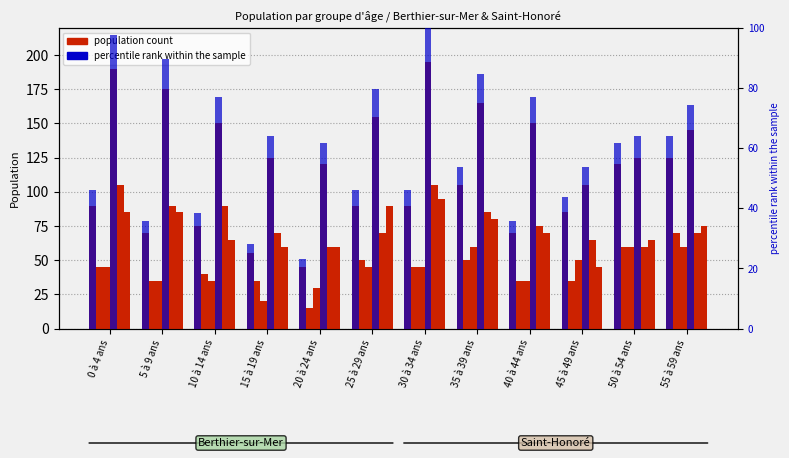

Reading left to right, transcribe all the data shown in this chart.

Berthier-sur-Mer Total: 90	70	75	55	45	90	90	105	70	85	120	125
Berthier-sur-Mer Masculin: 45	35	40	35	15	50	45	50	35	35	60	70
Berthier-sur-Mer Féminin: 45	35	35	20	30	45	45	60	35	50	60	60
Saint-Honoré Total: 190	175	150	125	120	155	195	165	150	105	125	145
Saint-Honoré Masculin: 105	90	90	70	60	70	105	85	75	65	60	70
Saint-Honoré Féminin: 85	85	65	60	60	90	95	80	70	45	65	75